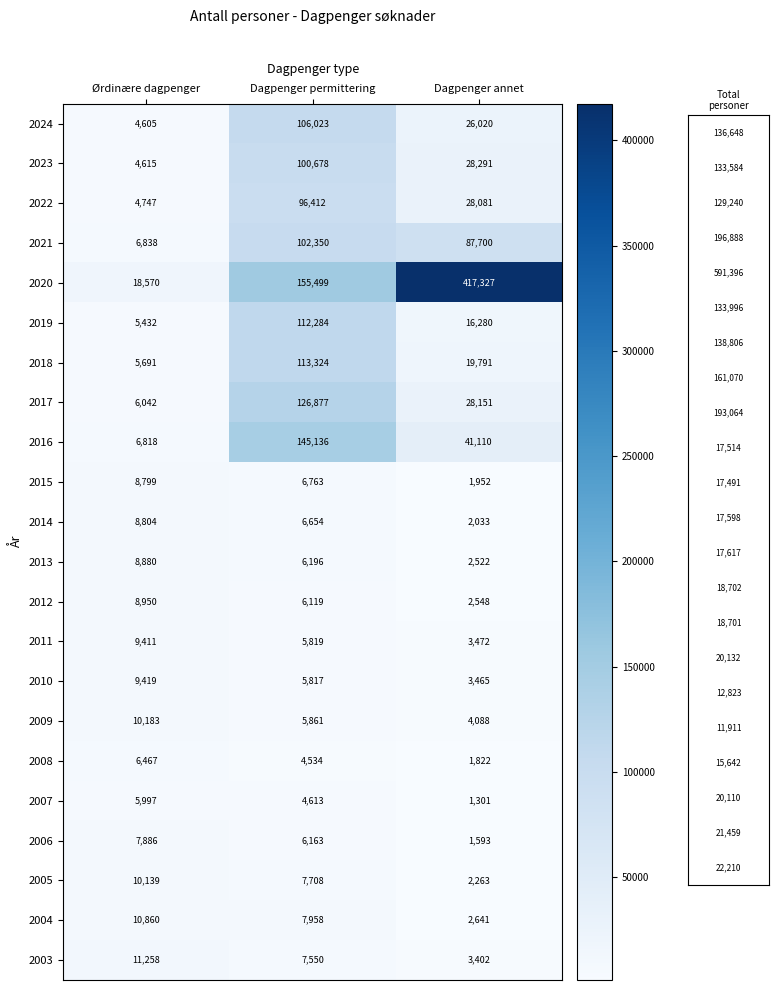

What is the sum of the 2017 values at Dagpenger permittering and Ørdinære dagpenger?

132919